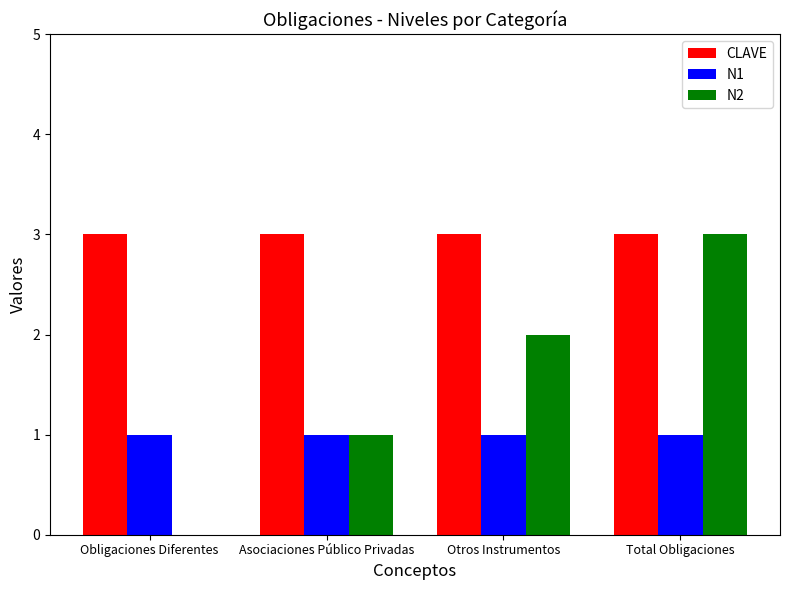

What is the average value of the CLAVE series?

3